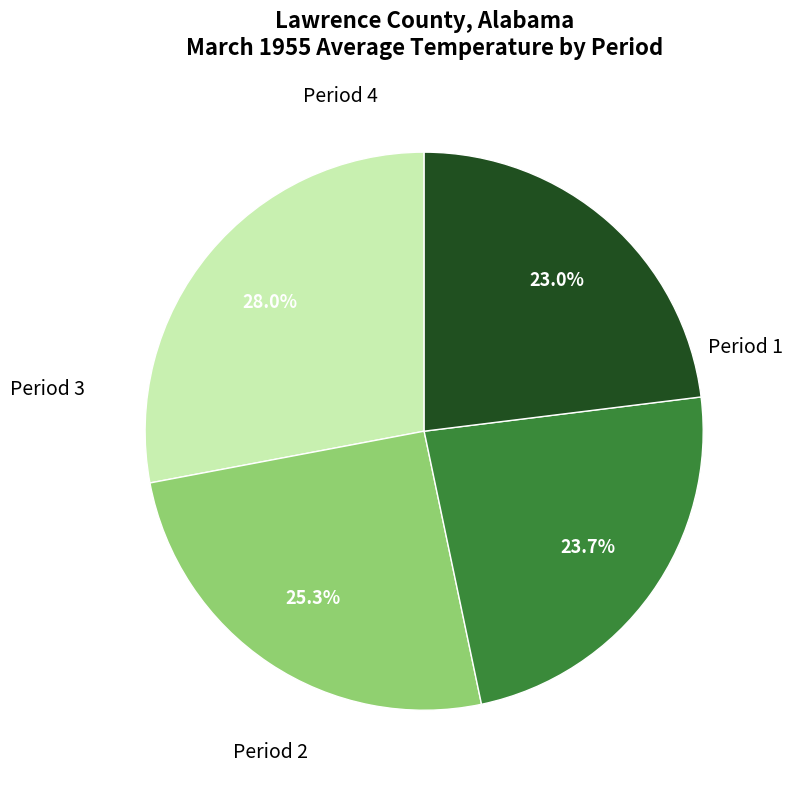

Is there a majority slice in this chart?

No